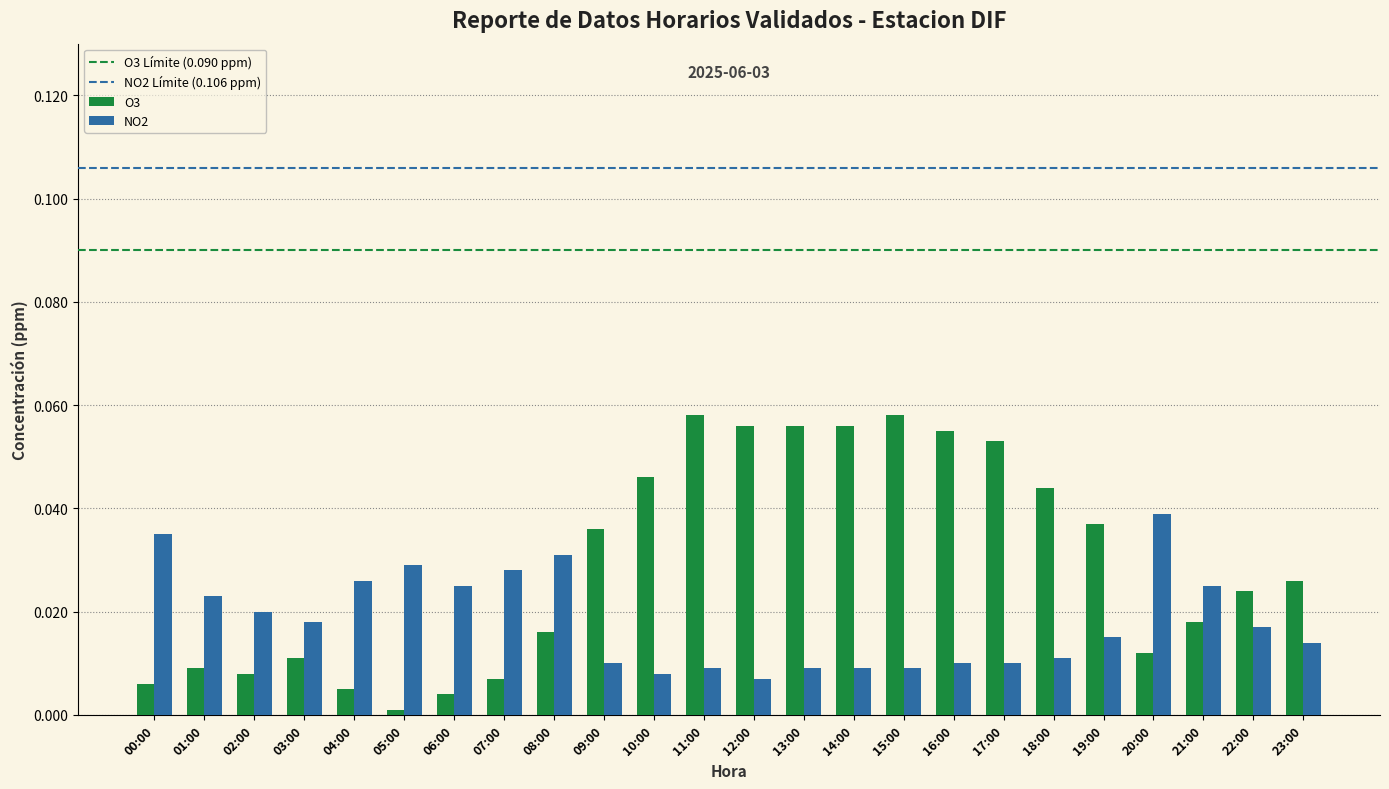

The O3 series shows 0.0 at 06:00. True or false?

True